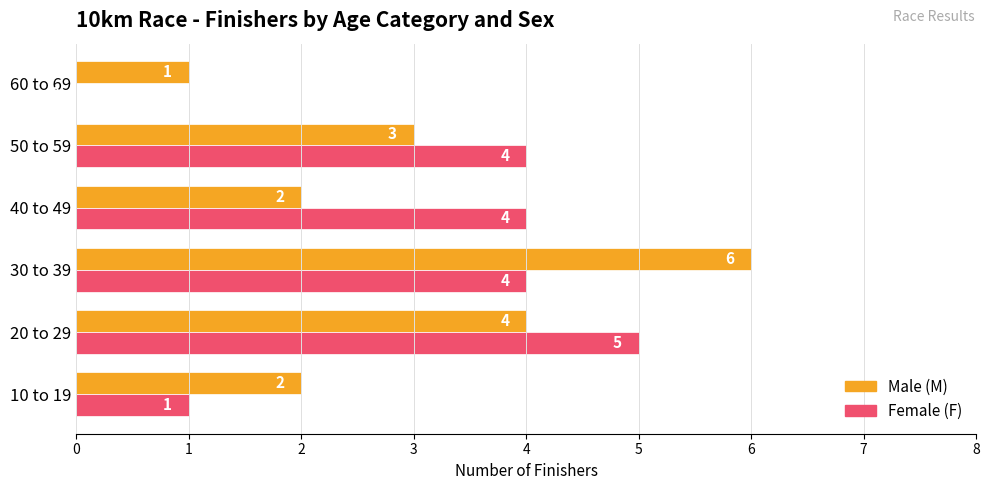

What is the total value across all series at 30 to 39?

10